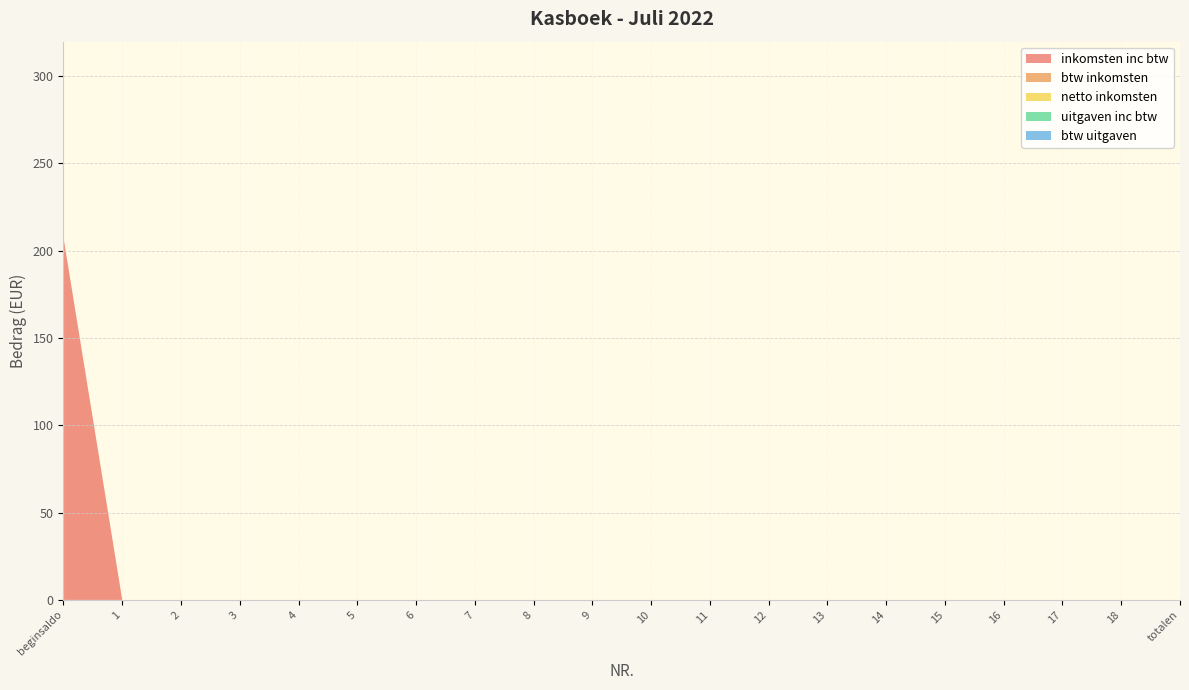

Reading left to right, transcribe all the data shown in this chart.

inkomsten inc btw: 207.5	0.0	0.0	0.0	0.0	0.0	0.0	0.0	0.0	0.0	0.0	0.0	0.0	0.0	0.0	0.0	0.0	0.0	0.0	0.0
btw inkomsten: 0.0	0.0	0.0	0.0	0.0	0.0	0.0	0.0	0.0	0.0	0.0	0.0	0.0	0.0	0.0	0.0	0.0	0.0	0.0	0.0
netto inkomsten: 0.0	0.0	0.0	0.0	0.0	0.0	0.0	0.0	0.0	0.0	0.0	0.0	0.0	0.0	0.0	0.0	0.0	0.0	0.0	0.0
uitgaven inc btw: 0.0	0.0	0.0	0.0	0.0	0.0	0.0	0.0	0.0	0.0	0.0	0.0	0.0	0.0	0.0	0.0	0.0	0.0	0.0	0.0
btw uitgaven: 0.0	0.0	0.0	0.0	0.0	0.0	0.0	0.0	0.0	0.0	0.0	0.0	0.0	0.0	0.0	0.0	0.0	0.0	0.0	0.0